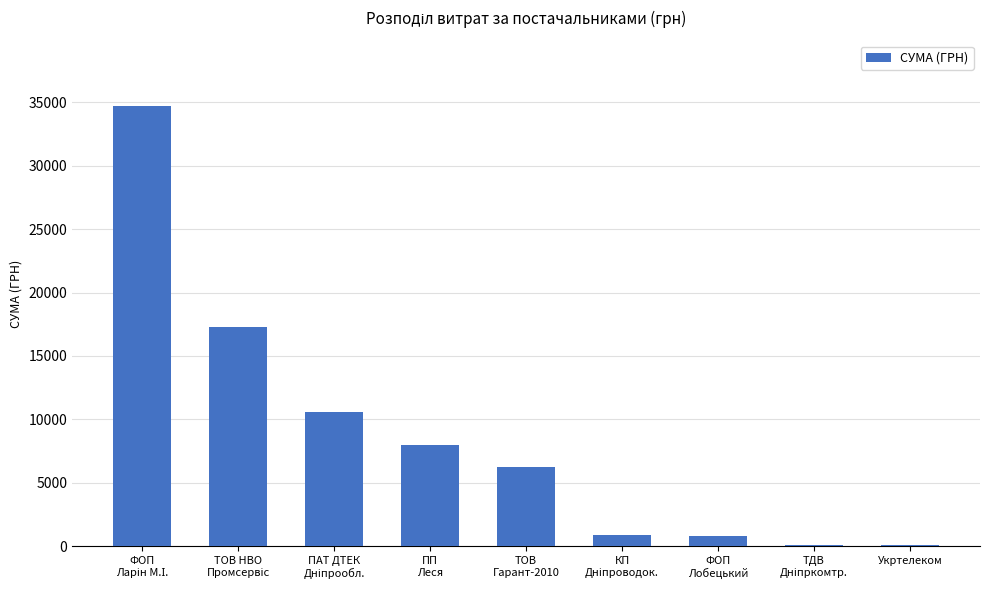

What is the greatest value displayed?

34658.9